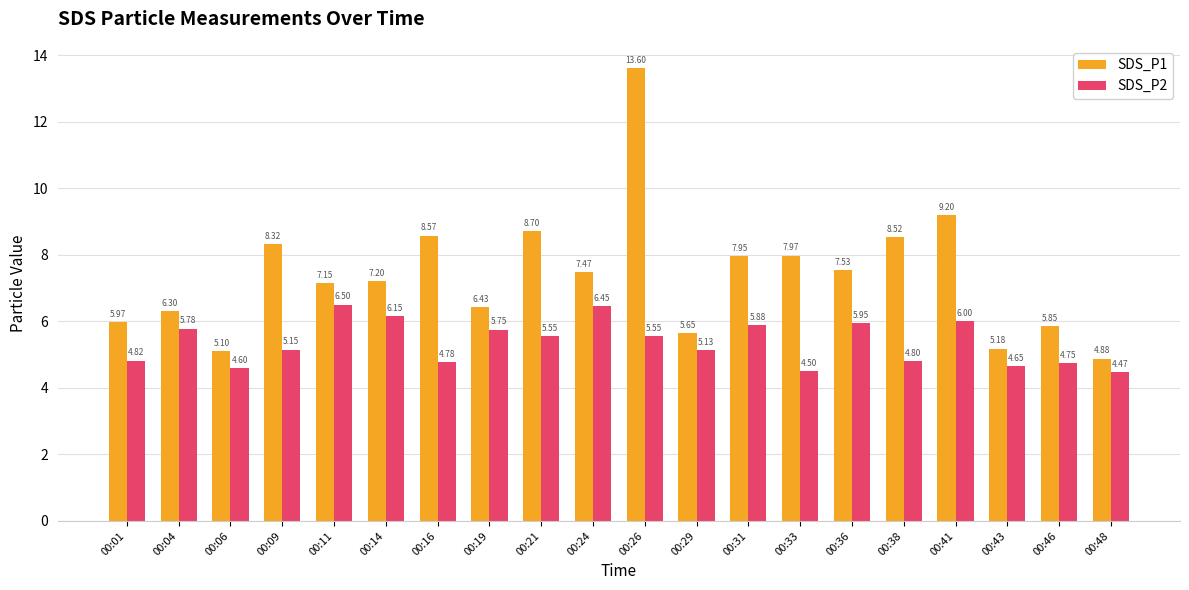

Which label corresponds to the largest value in the chart?

00:26